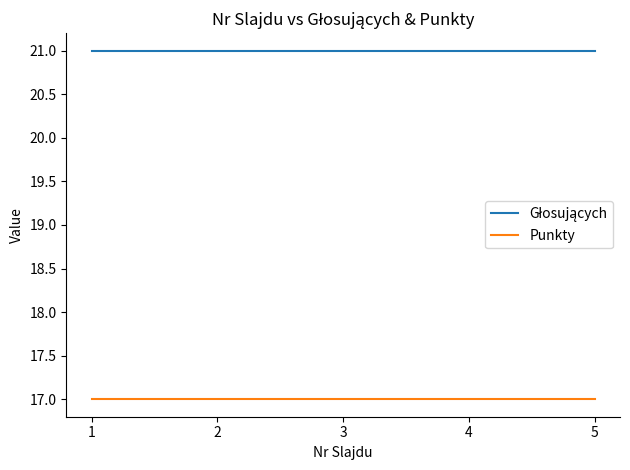

What is the difference between the highest and lowest values at 4?

4